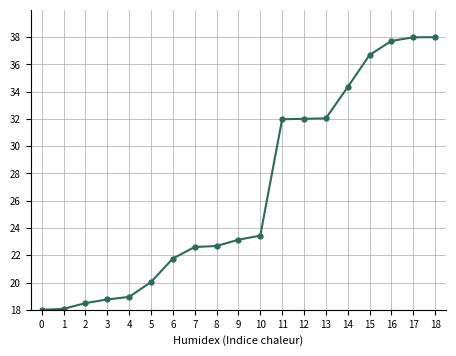

Is it true that the value at 1 is 18.1?

True